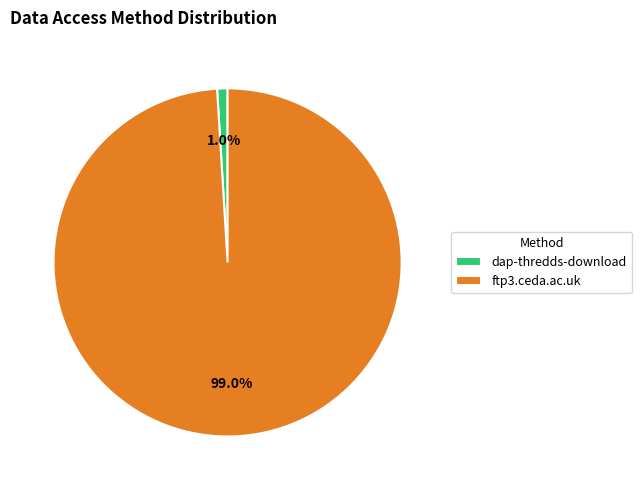

True or false: dap-thredds-download accounts for 11% of the total.

False